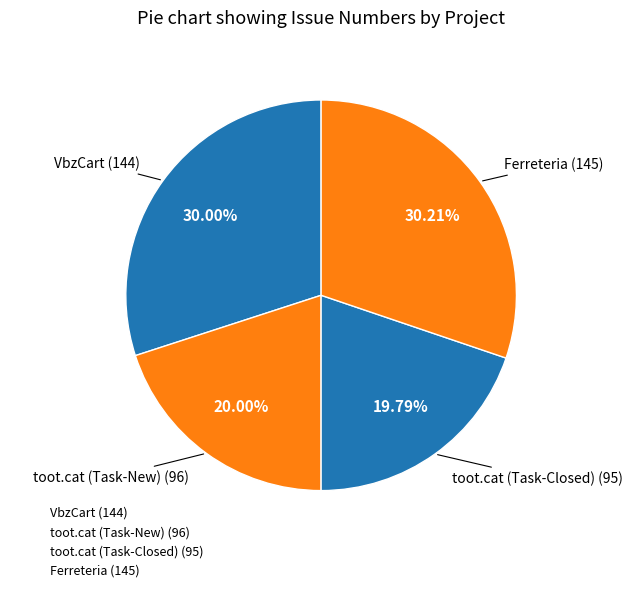

Count the number of slices in the pie.

4